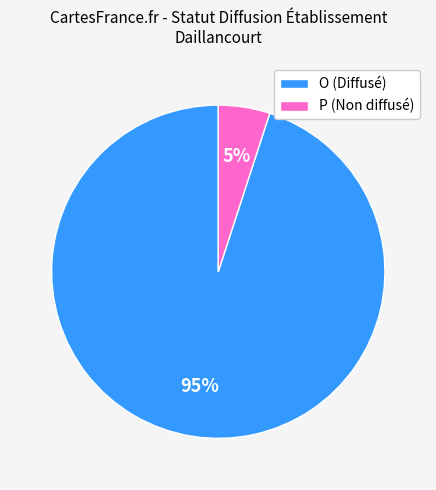

To the nearest percent, what portion does O represent?

95%